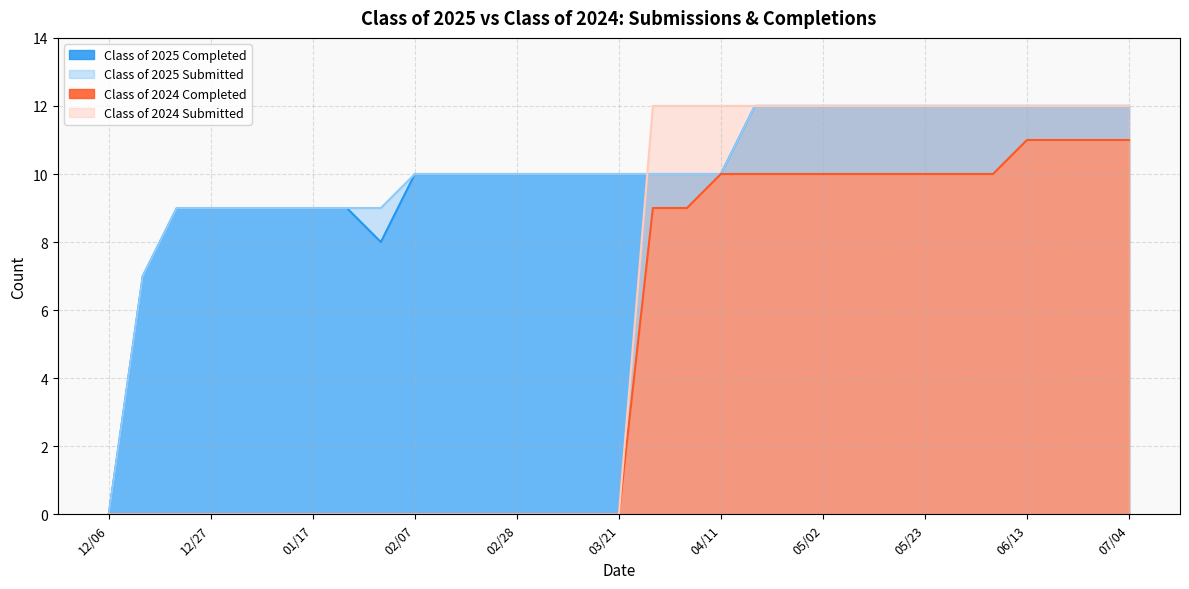

At which label is Class of 2024 Submitted closest to 6?

12/06